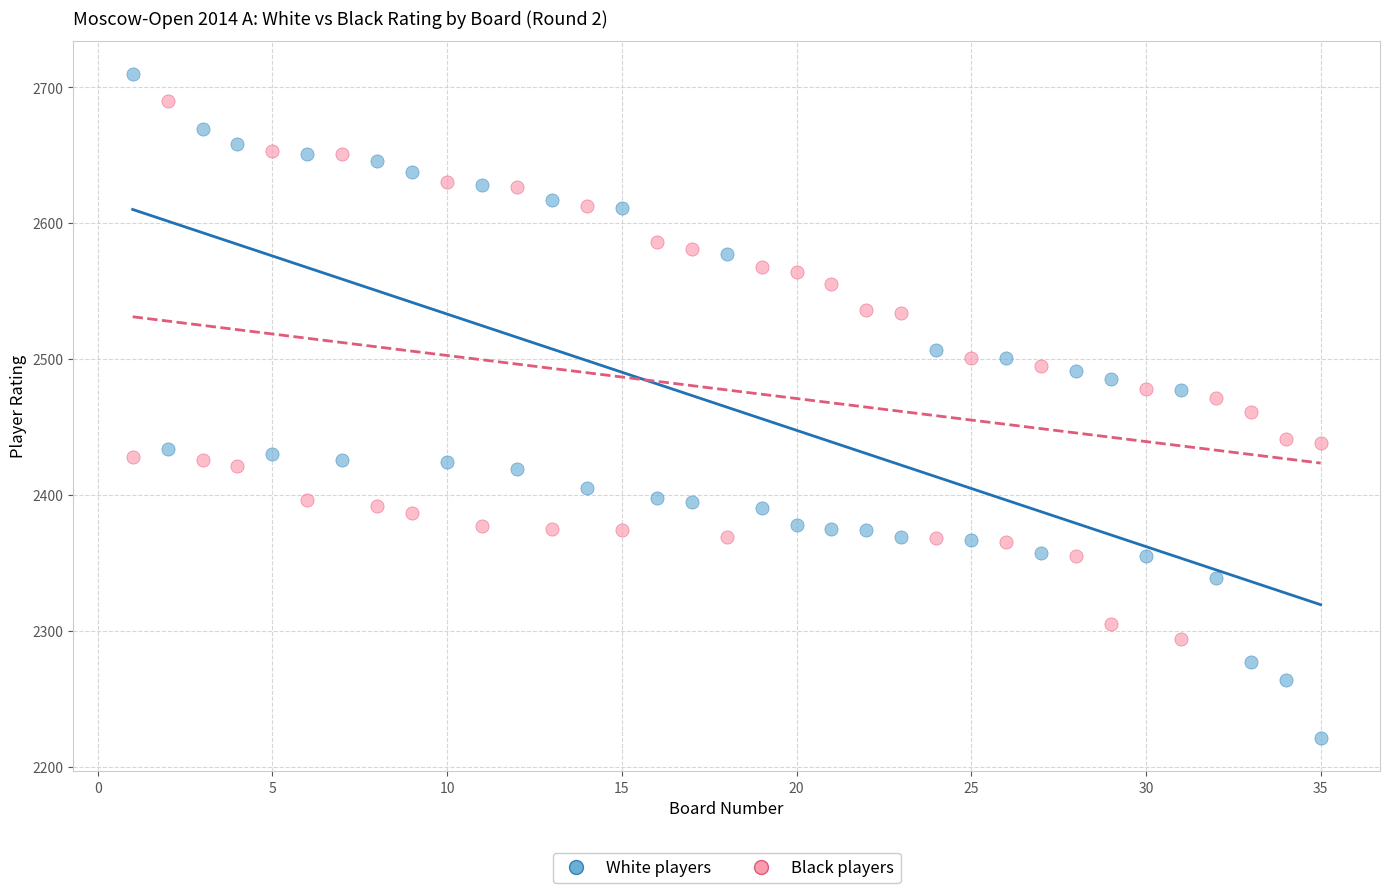

What is the X range (max minus min) for the scatter plot?

34